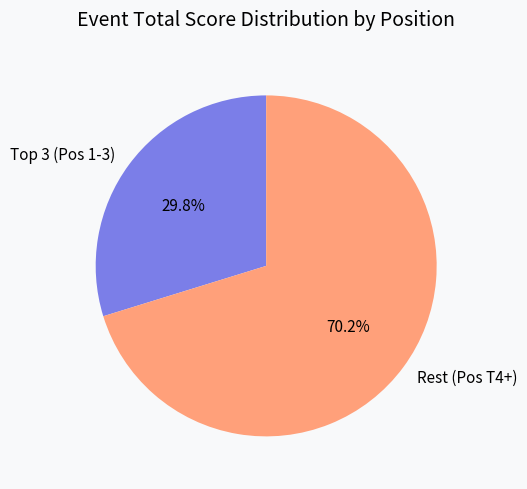

Does any single category account for the majority?

Yes